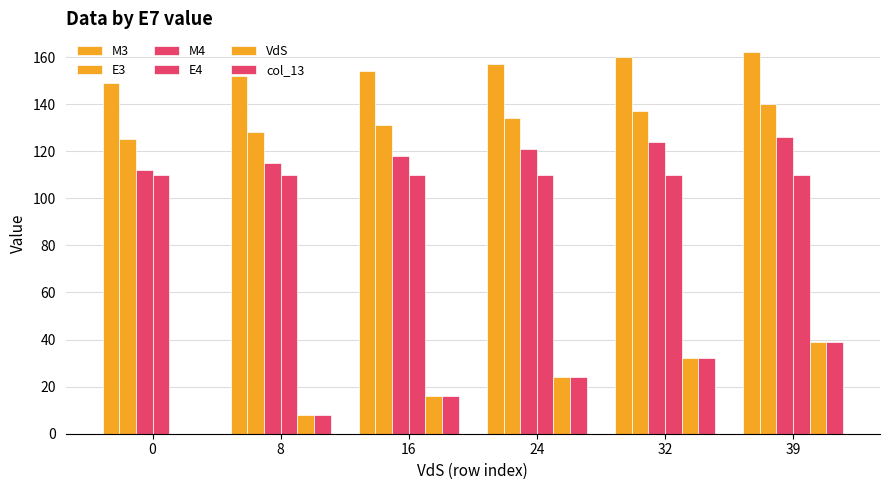

List the labels in order of col_13 value, largest first.

39, 32, 24, 16, 8, 0